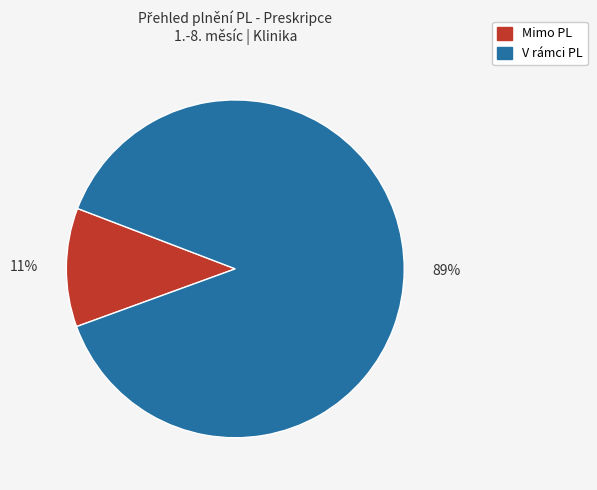

To the nearest percent, what portion does Mimo PL represent?

11%